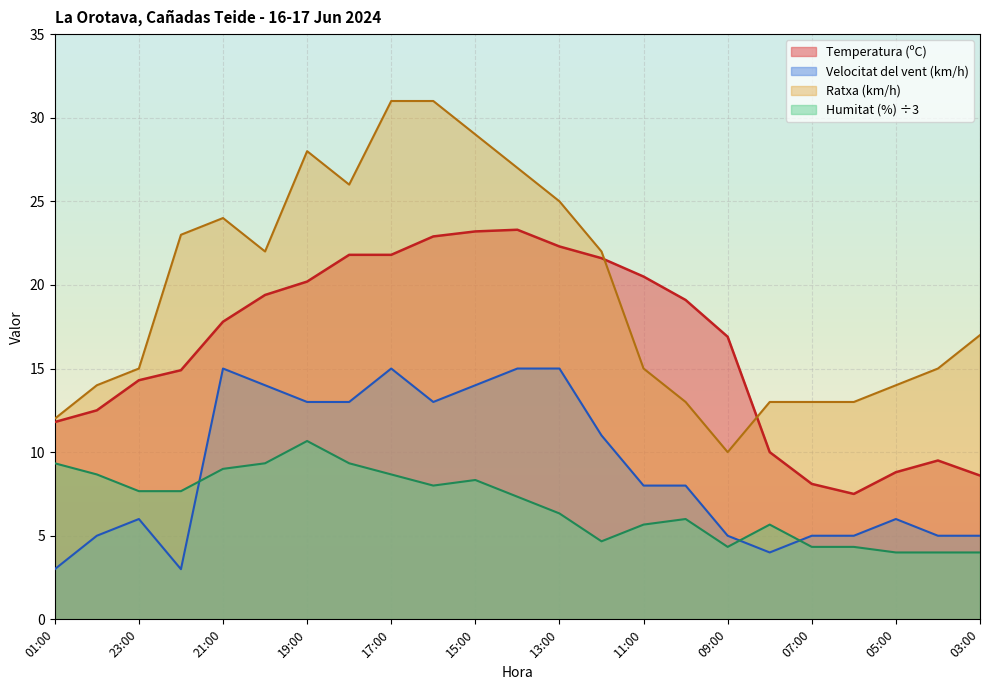

At which label does Temperatura (ºC) reach its peak?

14:00